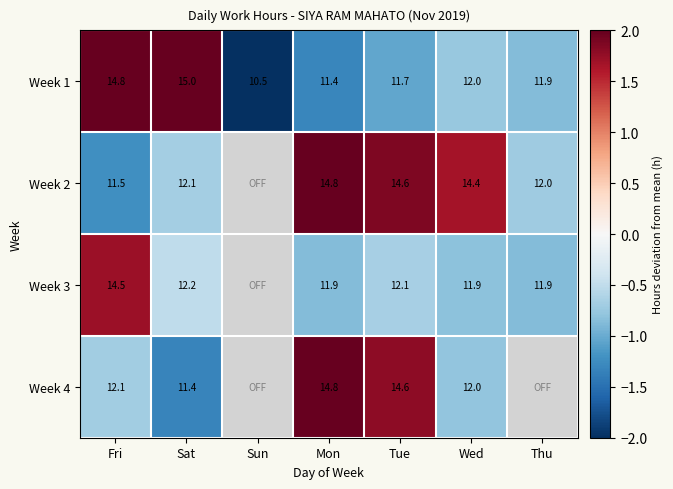

The Week 2 series shows 2.7 at Mon. True or false?

False